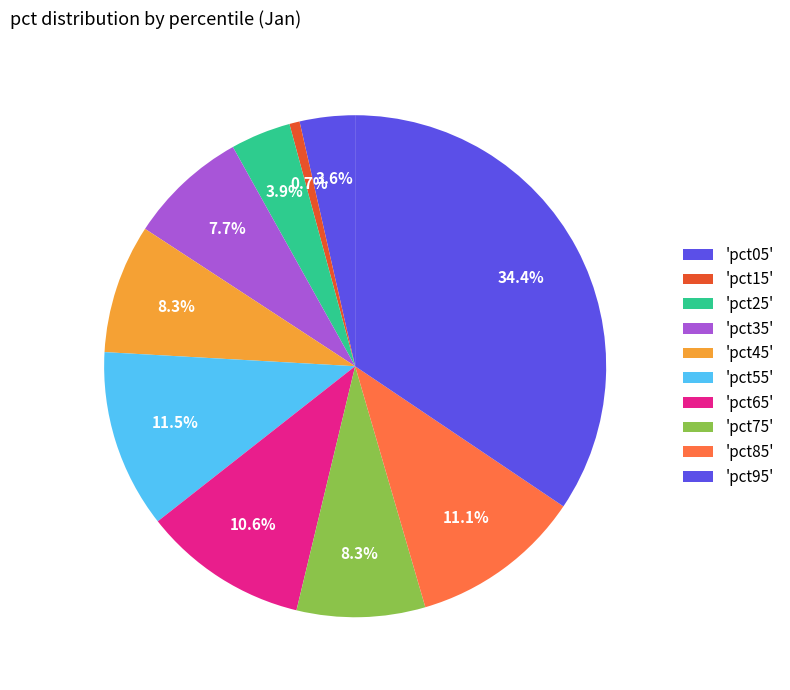

Count the number of slices in the pie.

10